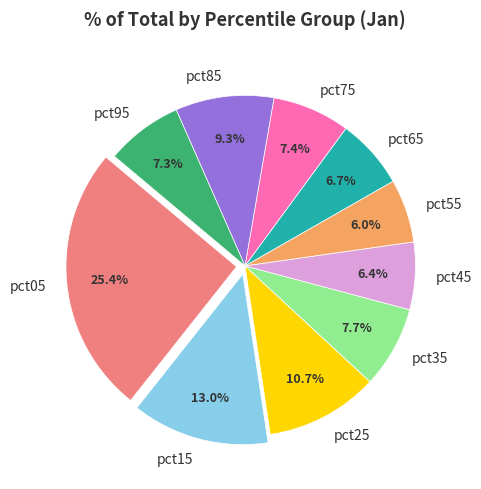

What is the total percentage of pct45 and pct95?

13.7%